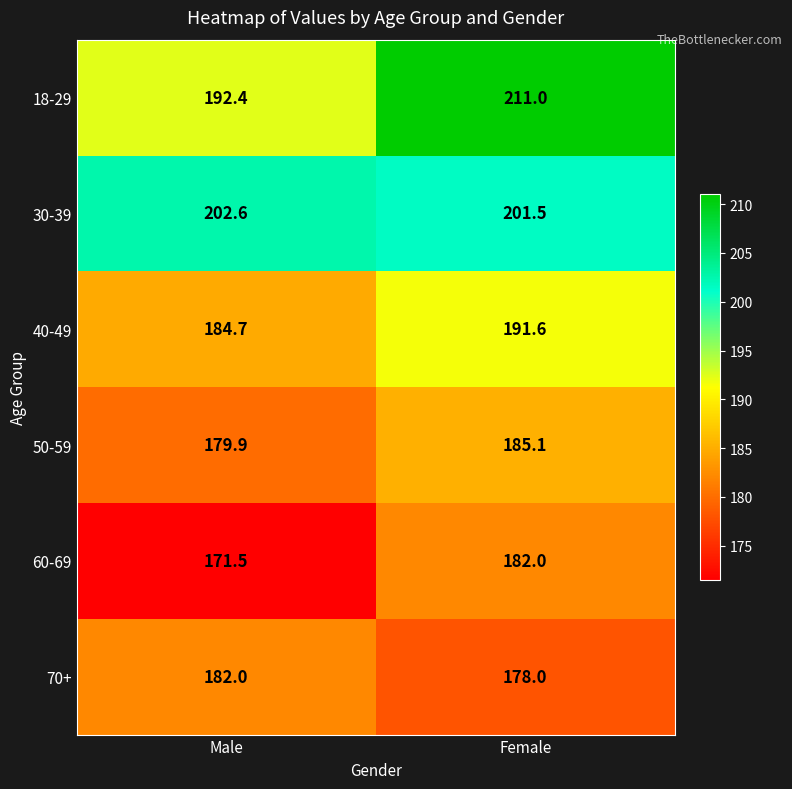

What is the total value across all series at Male?

1113.1